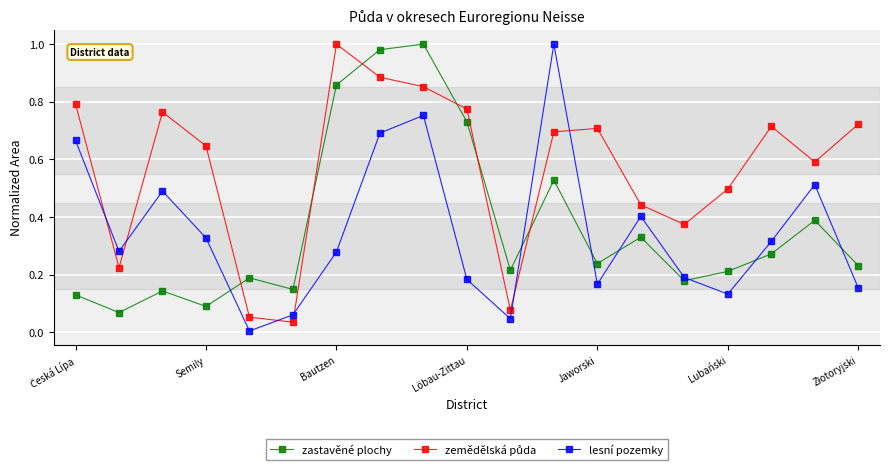

In zastavěné plochy, how many points are higher than both neighbors (excluding endpoints)?

6